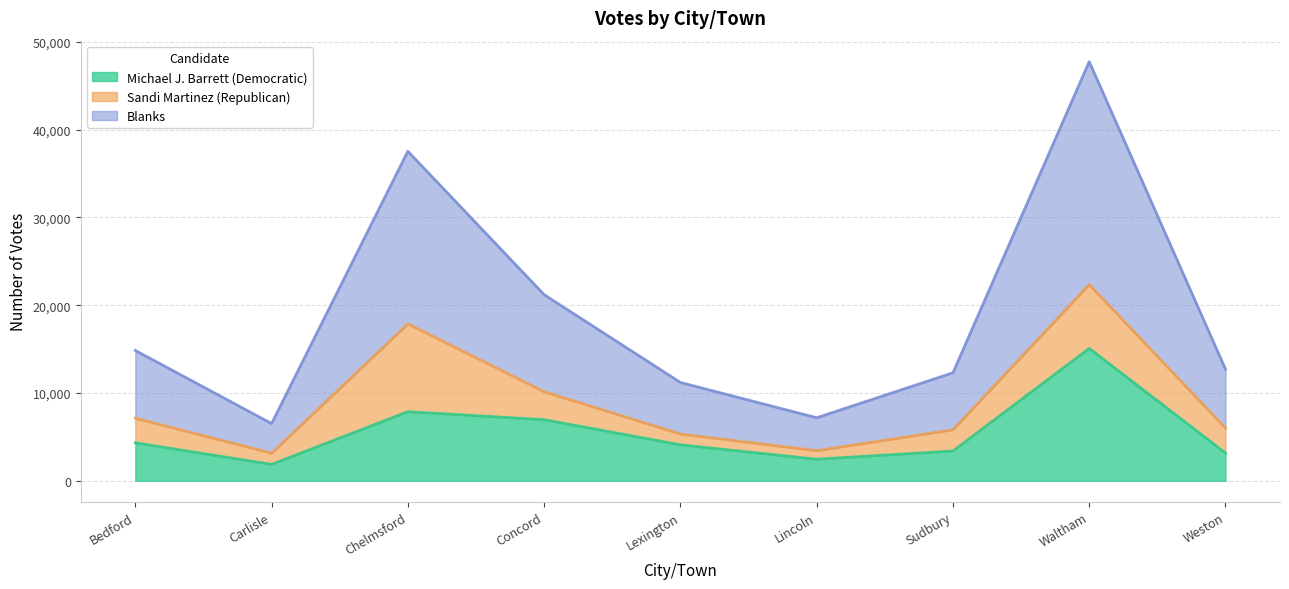

What position from the right is Weston?

1